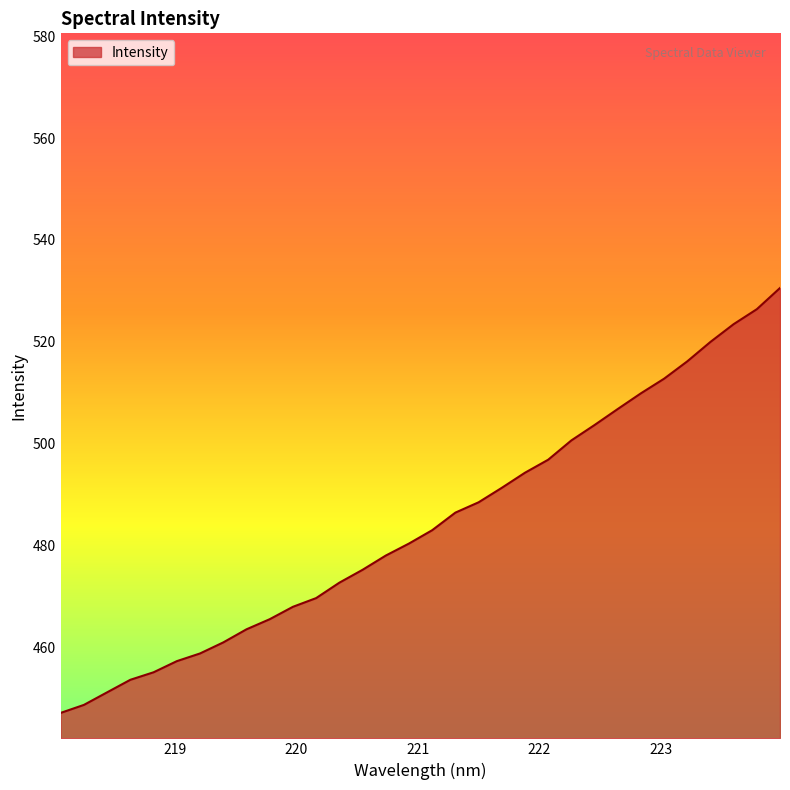

How many distinct data groups are displayed?

1